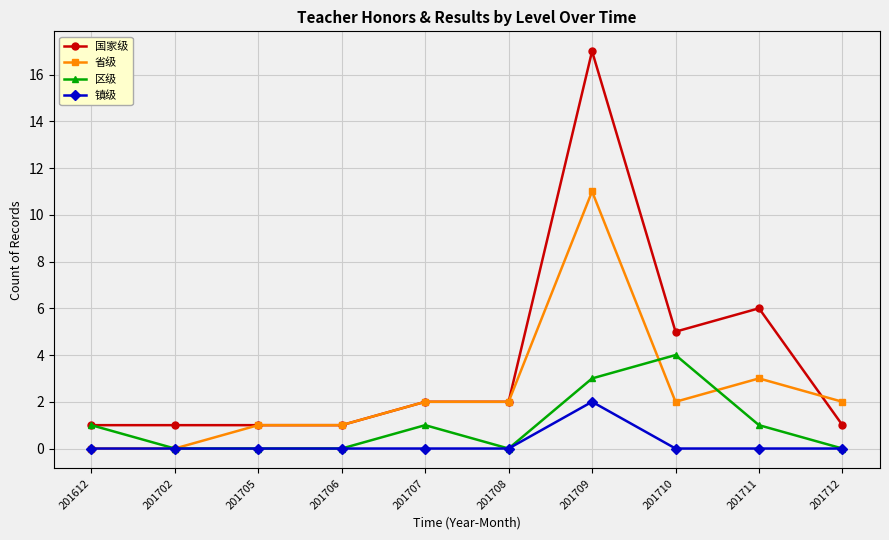

Reading left to right, what are all the values shown in this chart?

国家级: 1	1	1	1	2	2	17	5	6	1
省级: 0	0	1	1	2	2	11	2	3	2
区级: 1	0	0	0	1	0	3	4	1	0
镇级: 0	0	0	0	0	0	2	0	0	0